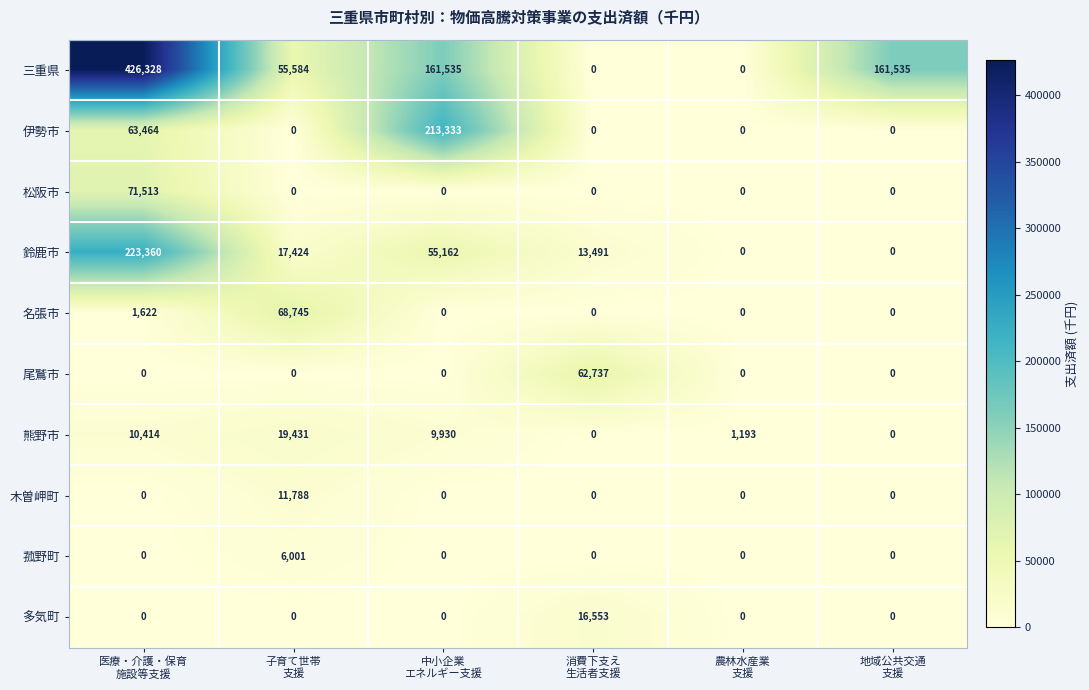

Rank the series by their maximum value, from lowest to highest.

菰野町, 木曽岬町, 多気町, 熊野市, 尾鷲市, 名張市, 松阪市, 伊勢市, 鈴鹿市, 三重県